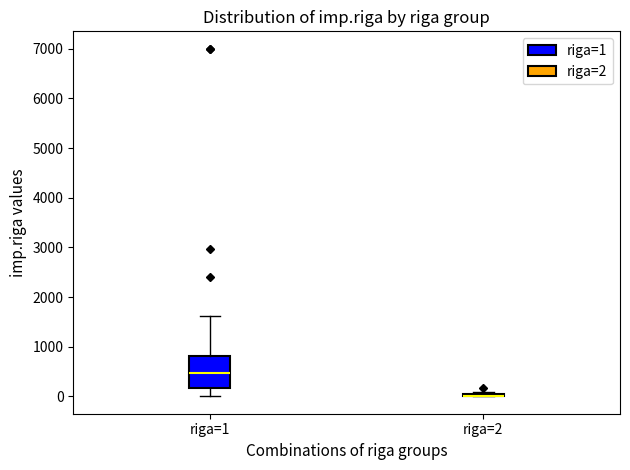

Where does the median line of the box for riga=1 sit on the y-axis? The values are not printed on the chart, so give them approximately, as read against the axis.

500